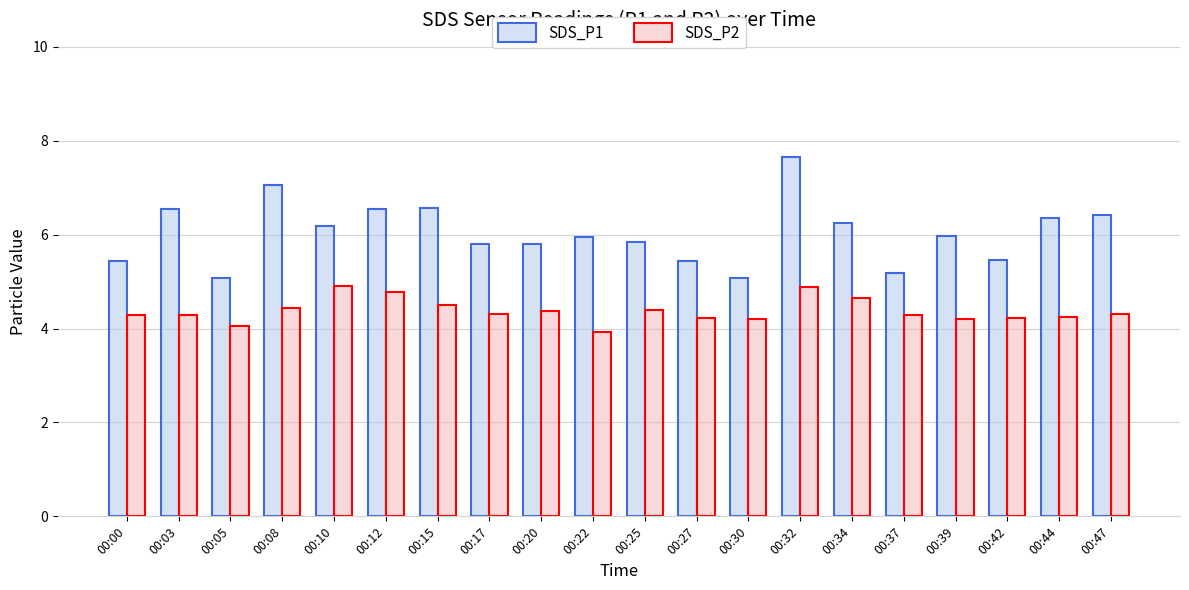

What is the value of the SDS_P2 bar at the 4th from the left?

4.4